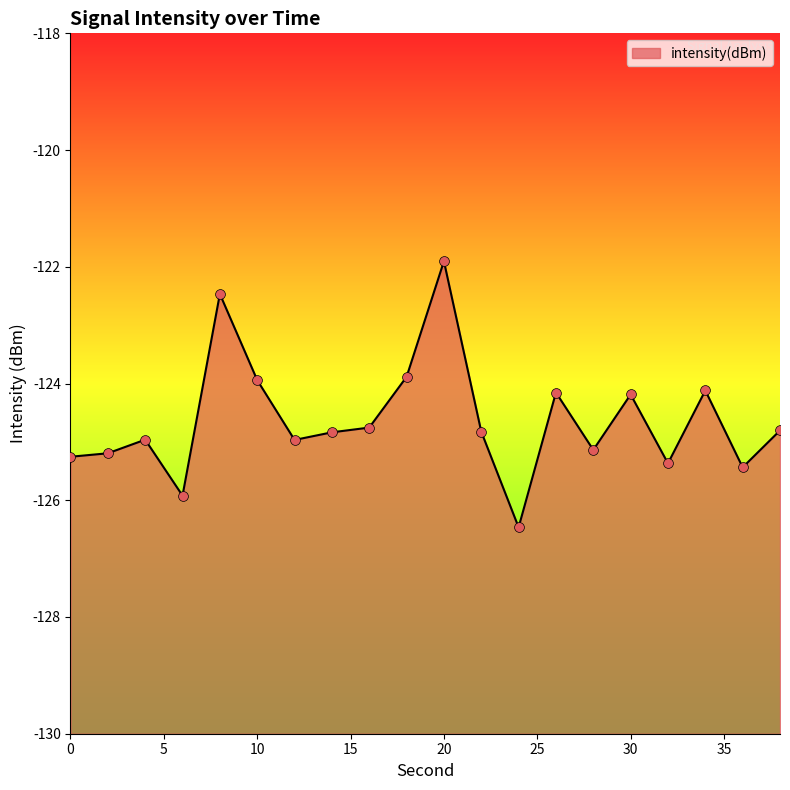

Which has a higher value, 0 or 10?

10